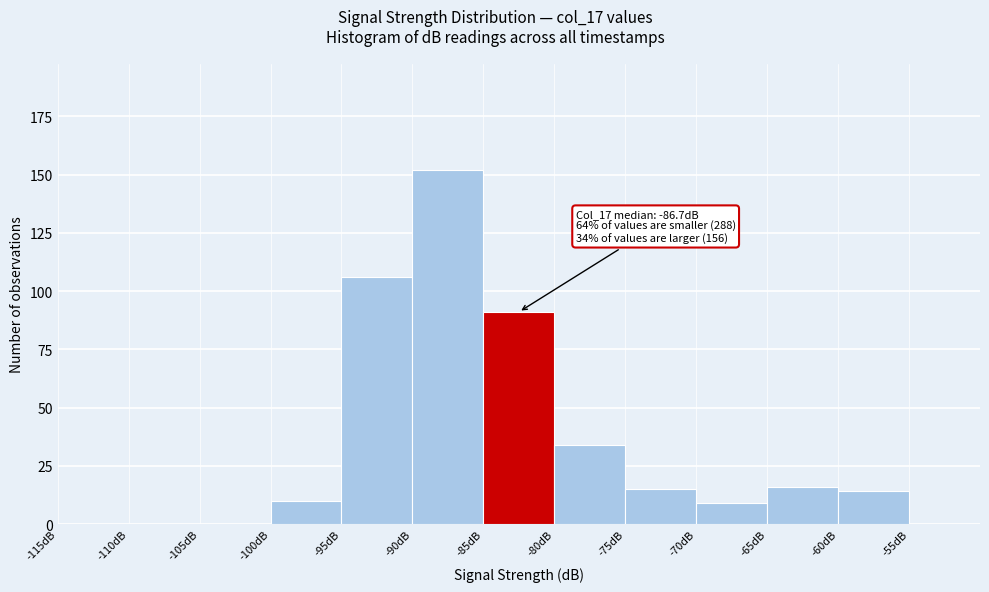

Which range on the x-axis has the tallest bar?

-90 to -85